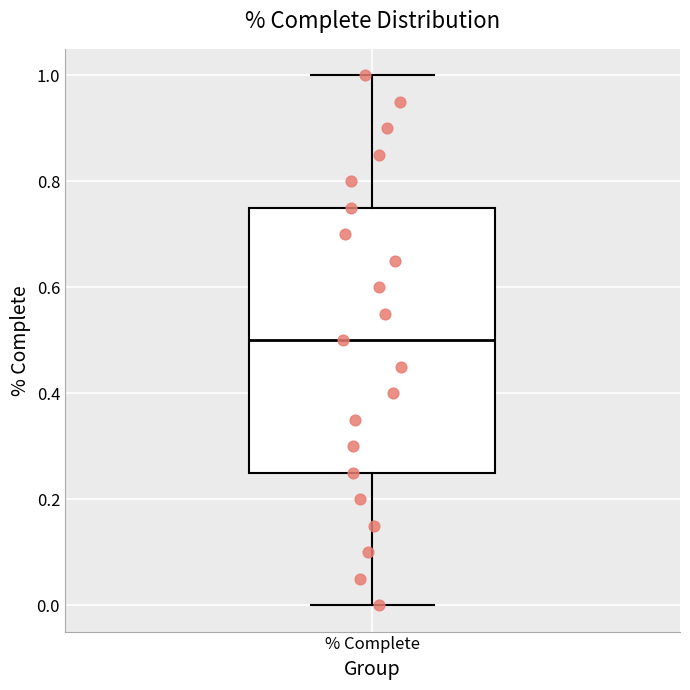

Read this box plot against the y-axis: the position of the median line, the range covered by the box, and the ends of both whiskers. The values are not printed on the chart, so give them approximately, as read against the axis.

median 0.50, box 0.26 to 0.76, whiskers 0.00 to 1.00